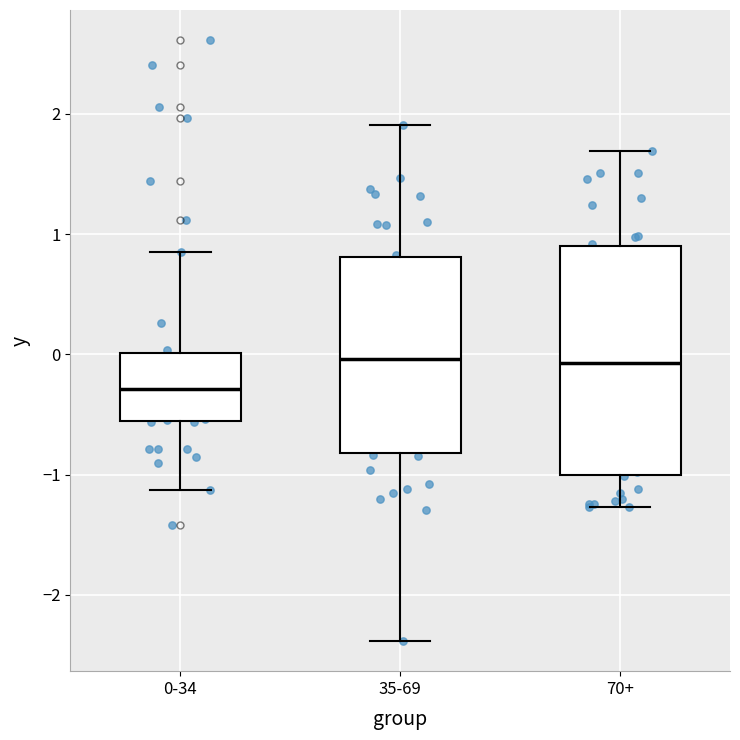

Which box is the tallest, from its lower edge to its upper edge?

70+